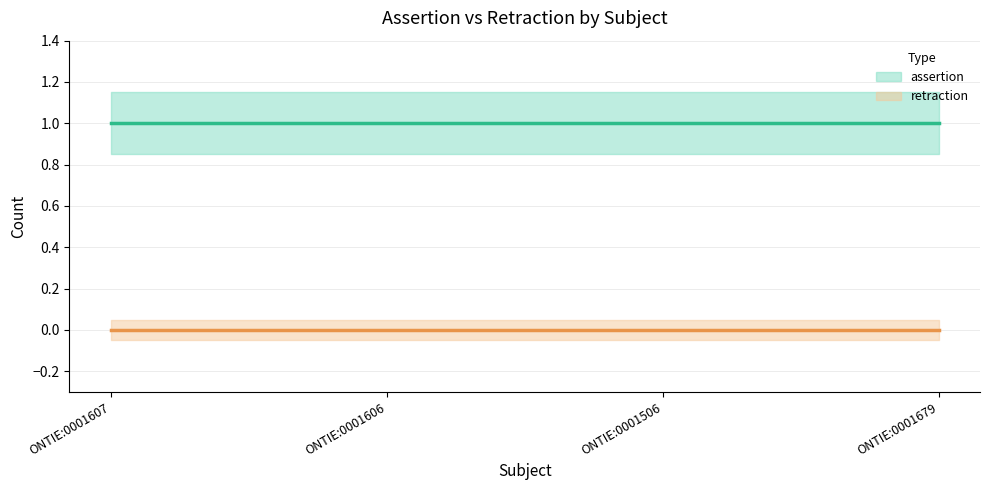

Between ONTIE:0001506 and ONTIE:0001606, which is larger?

ONTIE:0001506